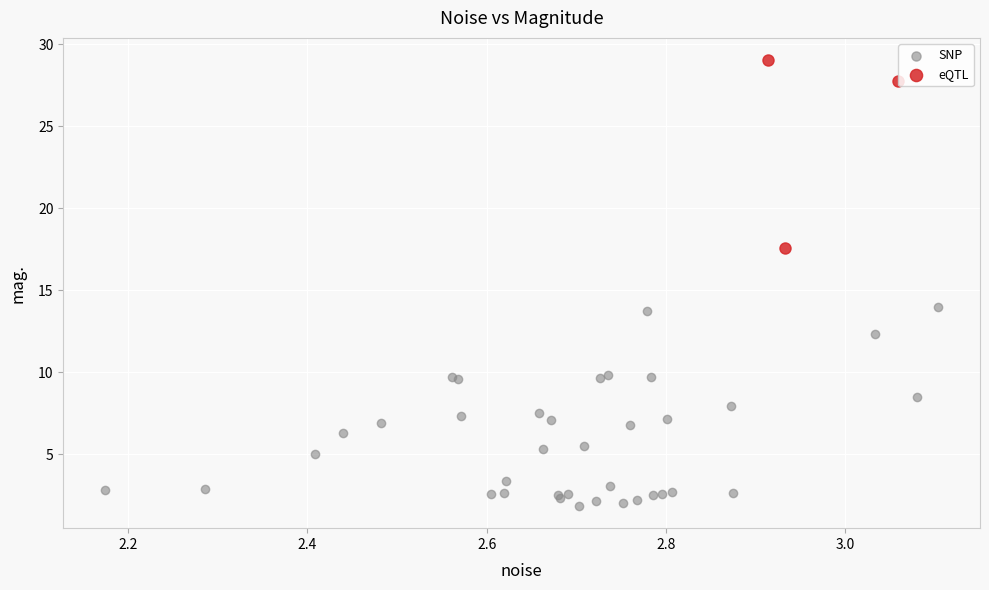

Which series has the widest spread of Y values?

SNP